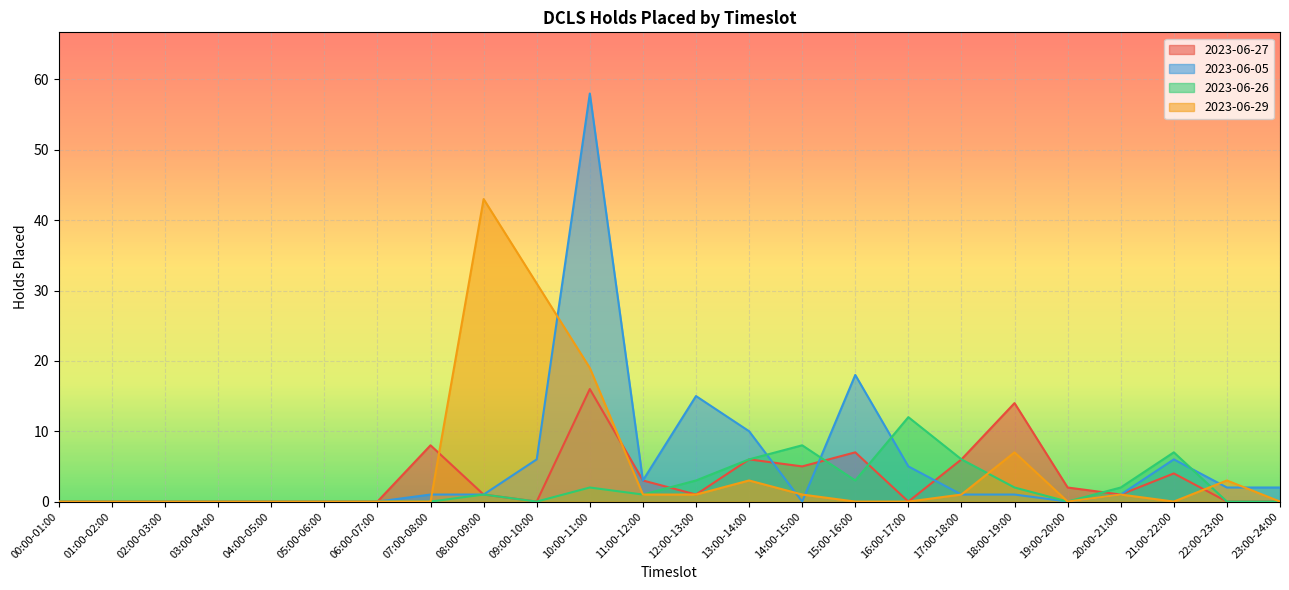

List the labels in order of 2023-06-29 value, largest first.

08:00-09:00, 09:00-10:00, 10:00-11:00, 18:00-19:00, 13:00-14:00, 22:00-23:00, 11:00-12:00, 12:00-13:00, 14:00-15:00, 17:00-18:00, 20:00-21:00, 00:00-01:00, 01:00-02:00, 02:00-03:00, 03:00-04:00, 04:00-05:00, 05:00-06:00, 06:00-07:00, 07:00-08:00, 15:00-16:00, 16:00-17:00, 19:00-20:00, 21:00-22:00, 23:00-24:00